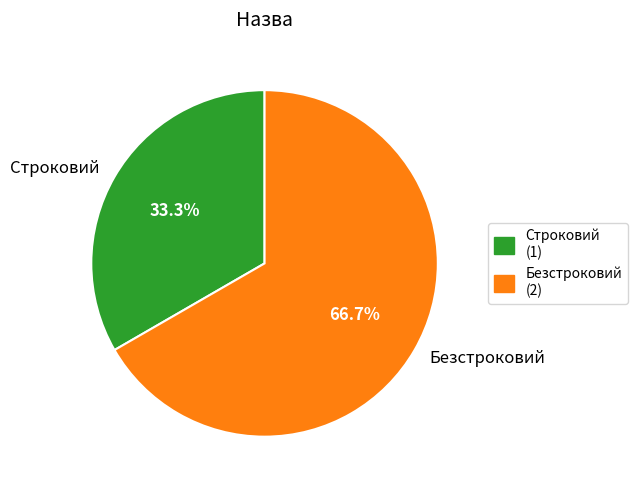

To the nearest percent, what is the difference between the largest and smallest slice percentages?

33%